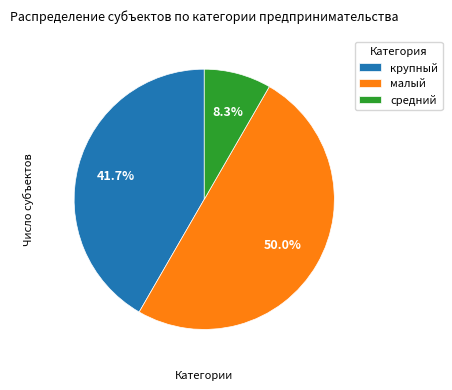

Which slice is the smallest?

средний